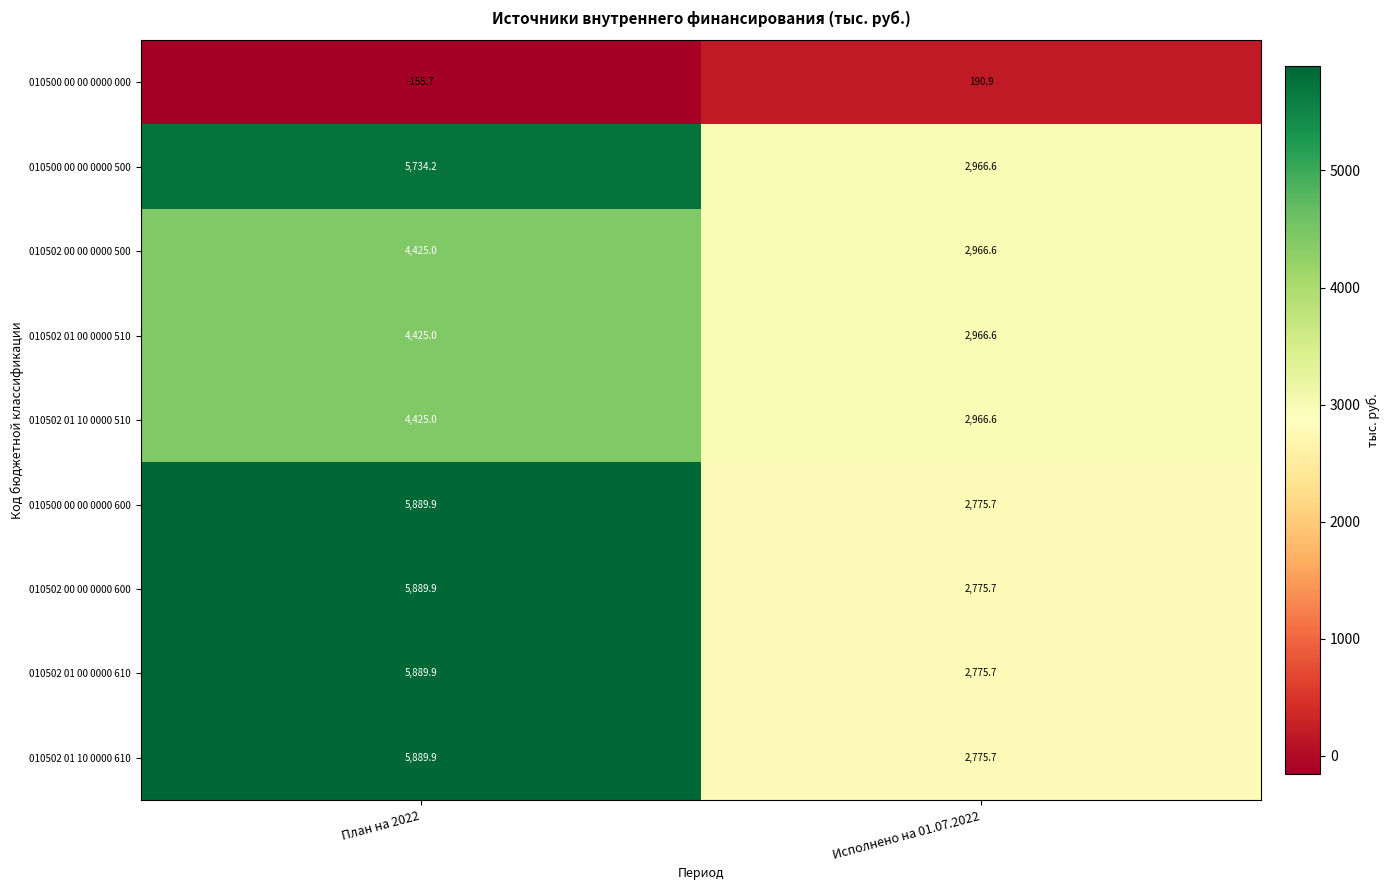

The value of 010502 01 10 0000 610 at План на 2022 is 2362.4. True or false?

False